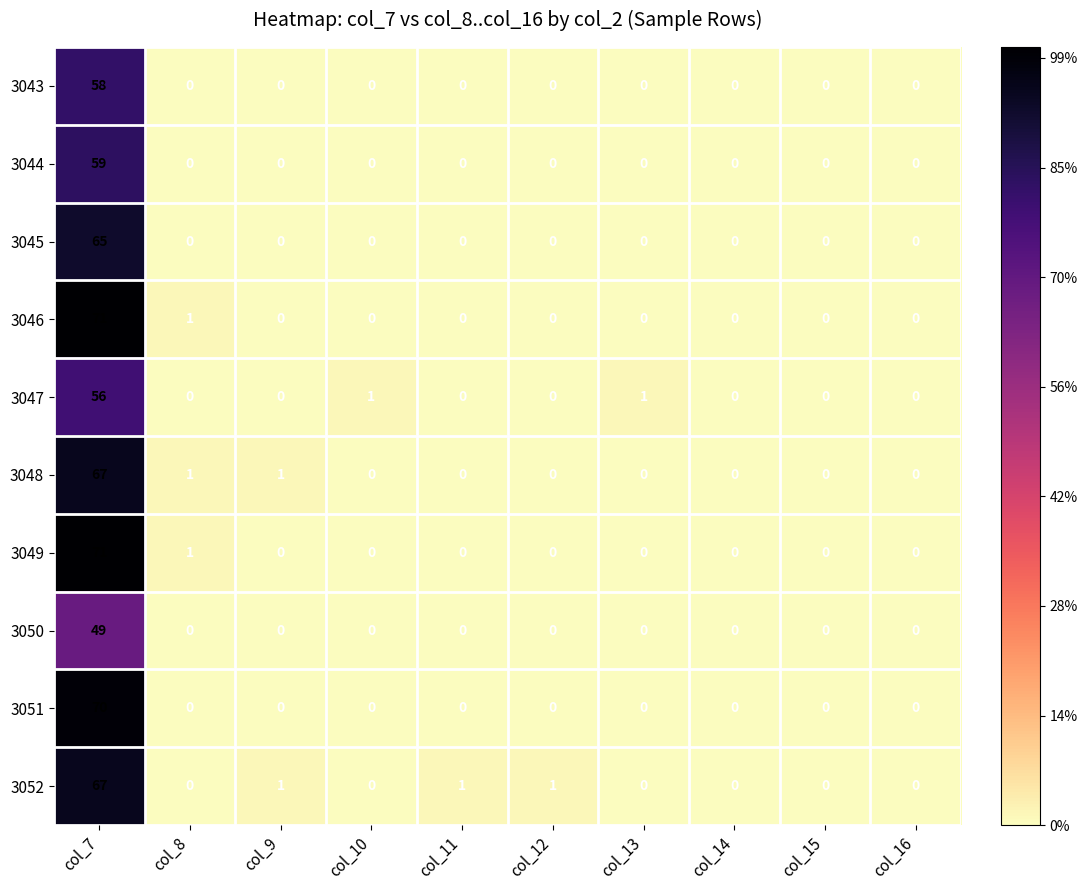

At which category is the sum across all series the highest?

col_7